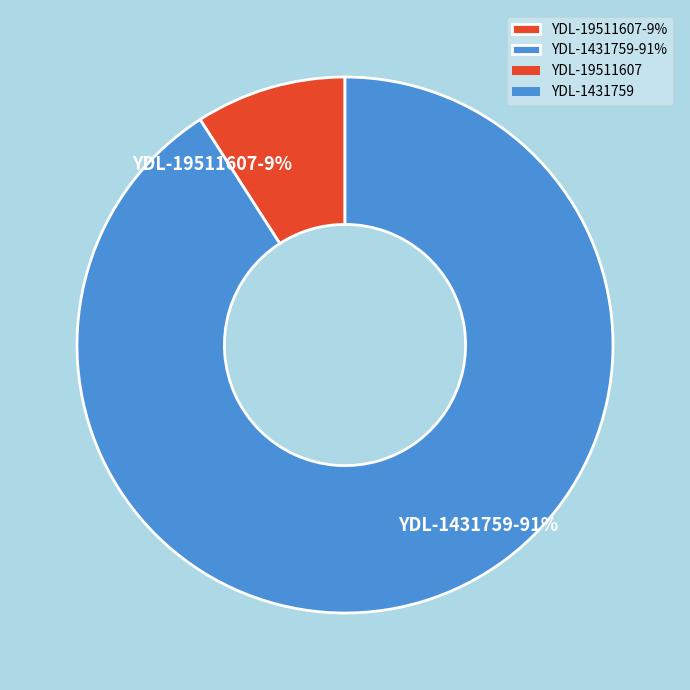

Which has a higher value, YDL-19511607-9% or YDL-1431759-91%?

YDL-1431759-91%